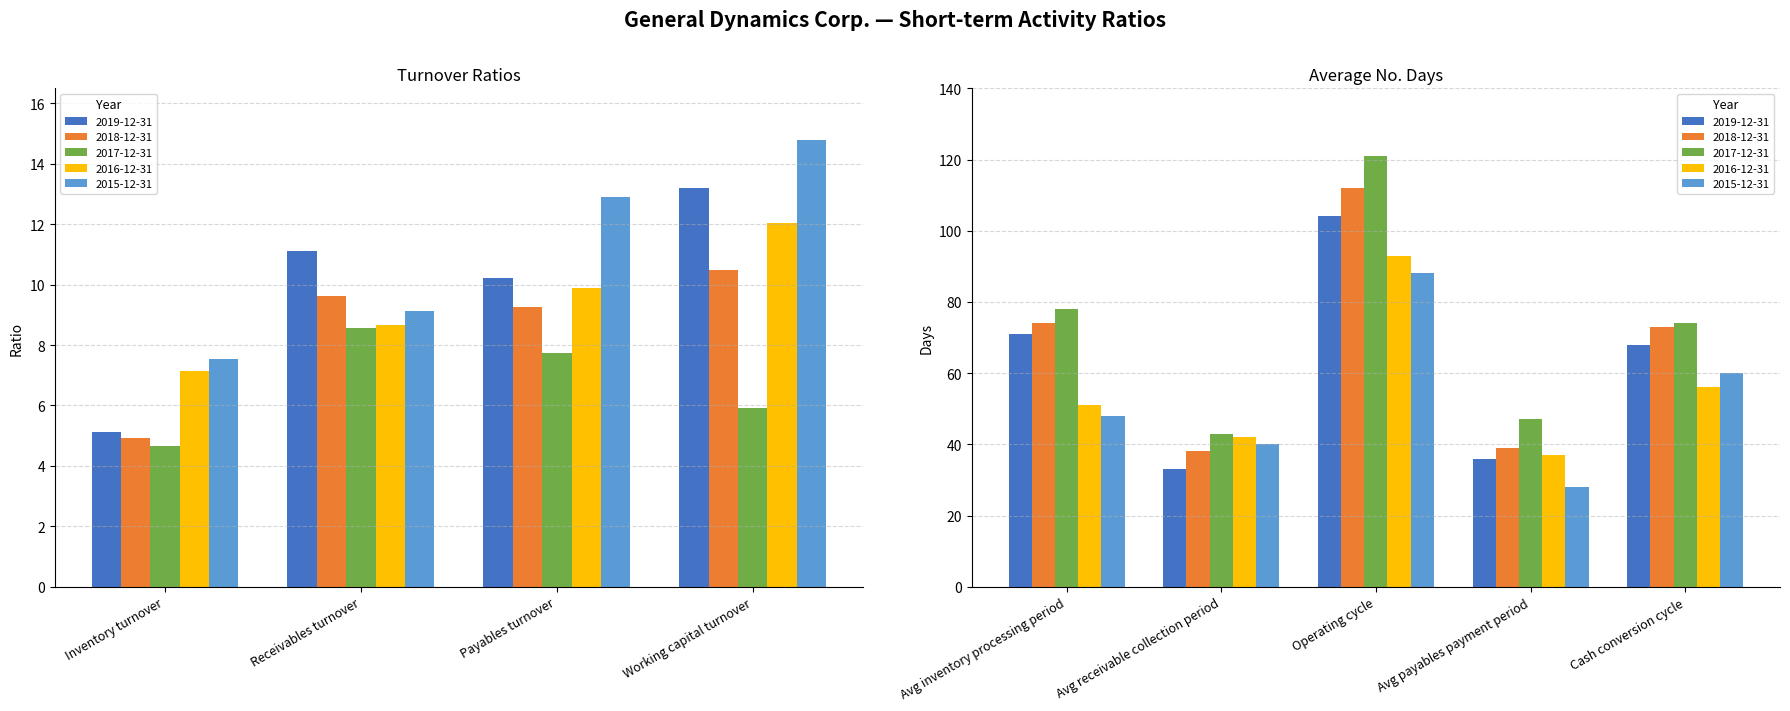

Reading left to right, what are all the values shown in this chart?

2019-12-31: 5.1	11.1	10.2	13.2	71.0	33.0	104.0	36.0	68.0
2018-12-31: 4.9	9.6	9.3	10.5	74.0	38.0	112.0	39.0	73.0
2017-12-31: 4.7	8.6	7.7	5.9	78.0	43.0	121.0	47.0	74.0
2016-12-31: 7.1	8.7	9.9	12.1	51.0	42.0	93.0	37.0	56.0
2015-12-31: 7.5	9.1	12.9	14.8	48.0	40.0	88.0	28.0	60.0